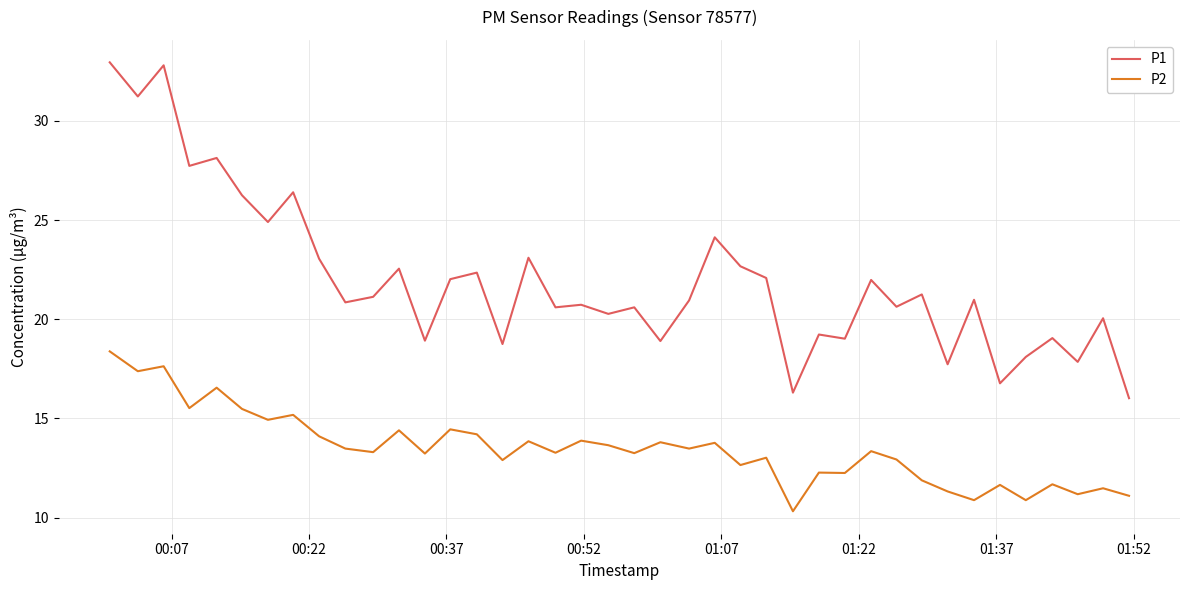

What is the minimum value shown in the chart?

10.3